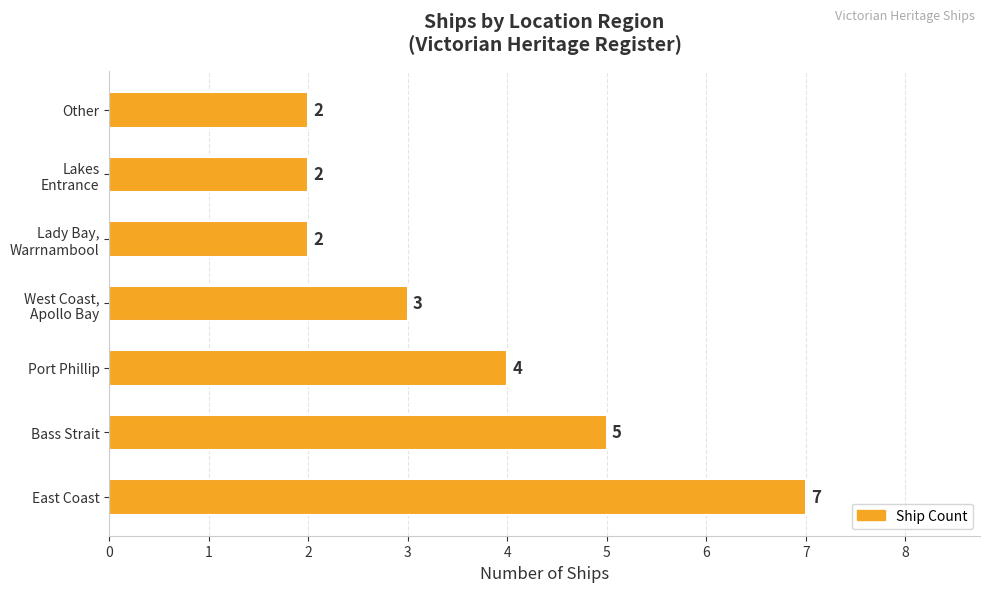

How many values are below 3?

3